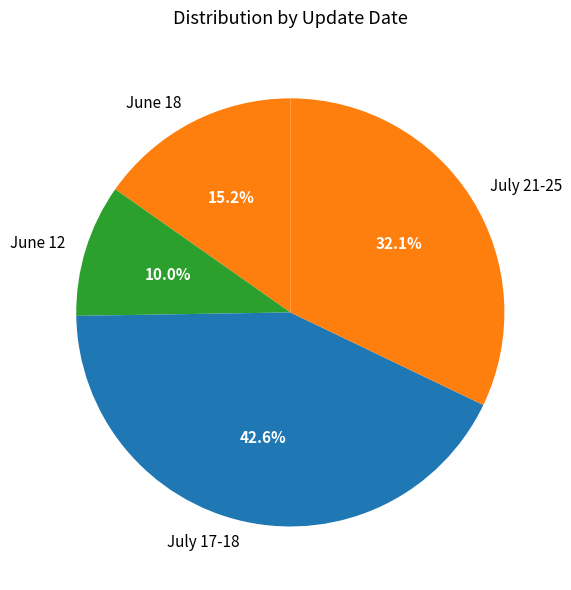

How many segments does this pie chart have?

4